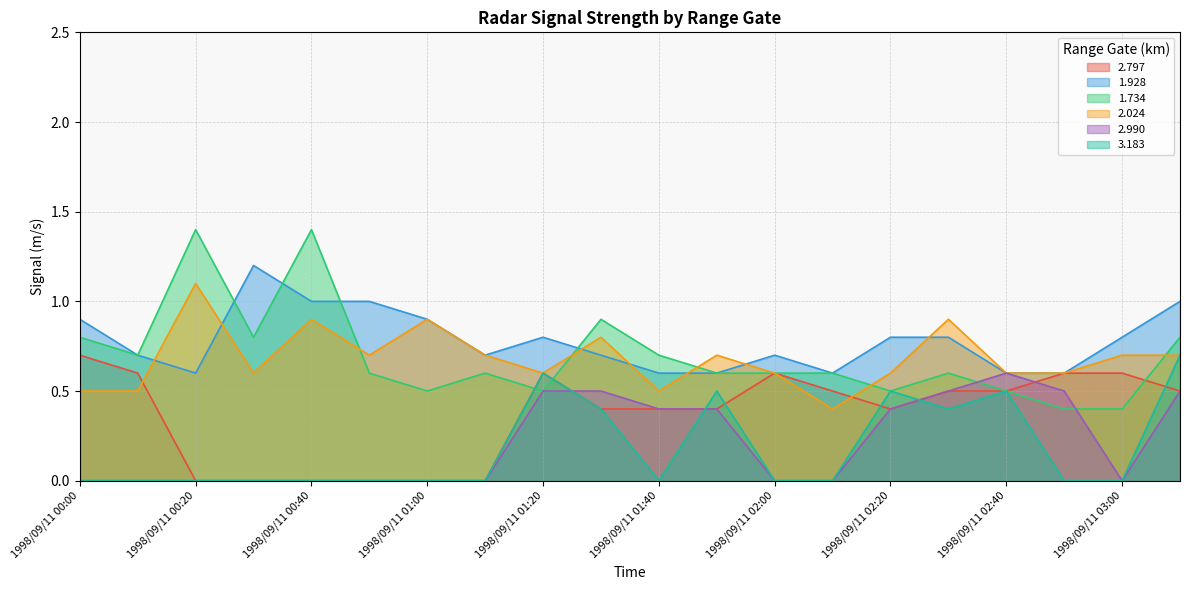

How many interior local valleys does the 2.024 series have?

5